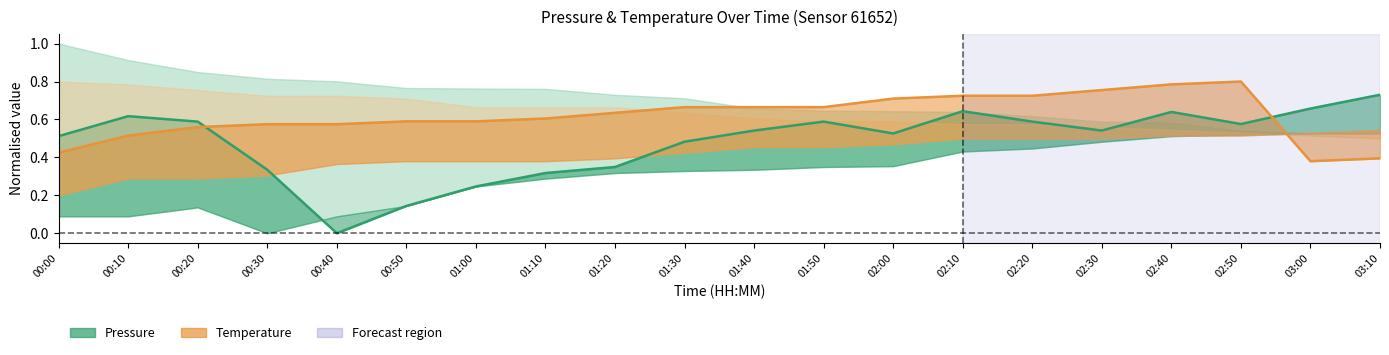

At which category does the chart reach its minimum across all series?

00:40